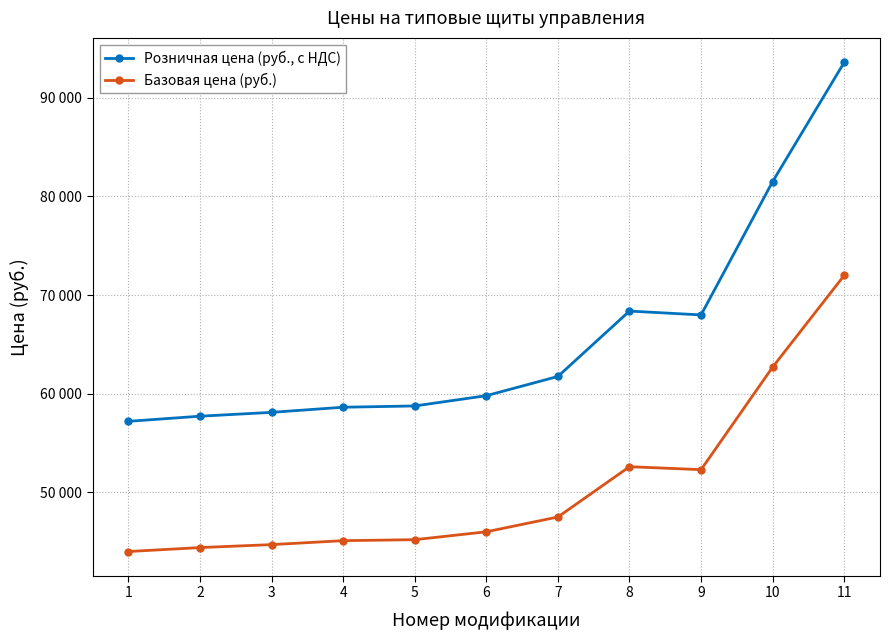

Which series has the largest total across all categories?

Розничная цена (руб., с НДС)